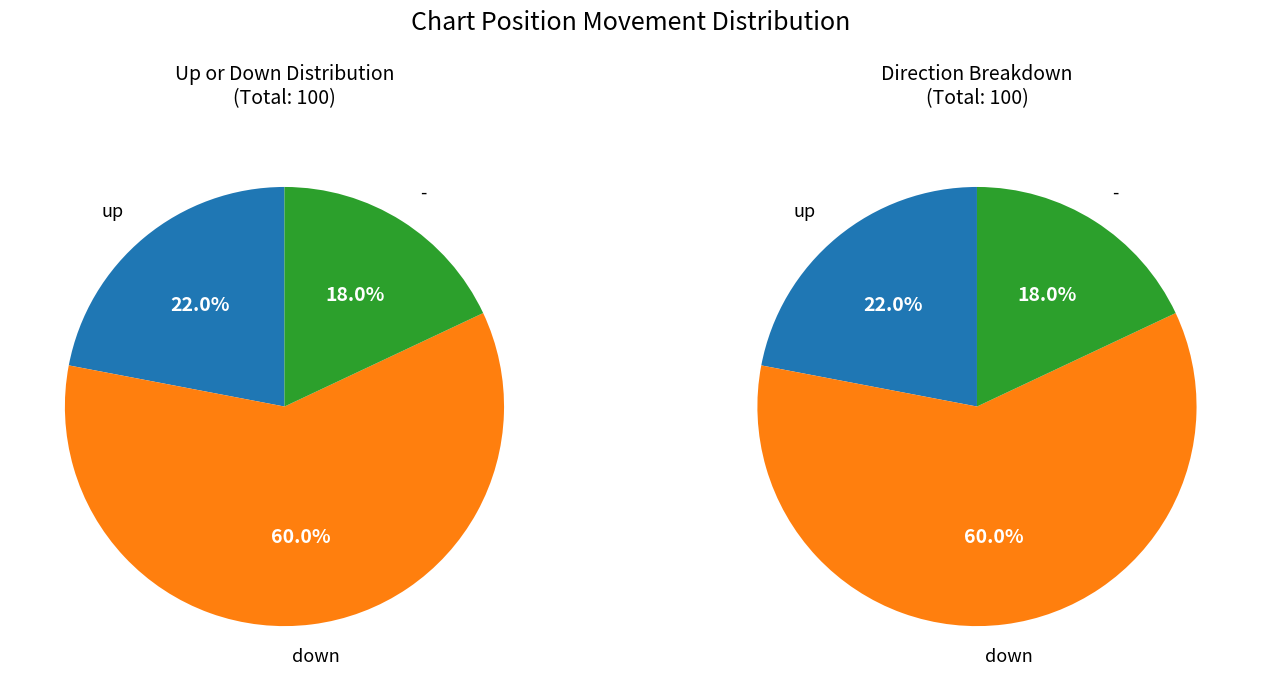

What percentage is NOT represented by down?

40.0%